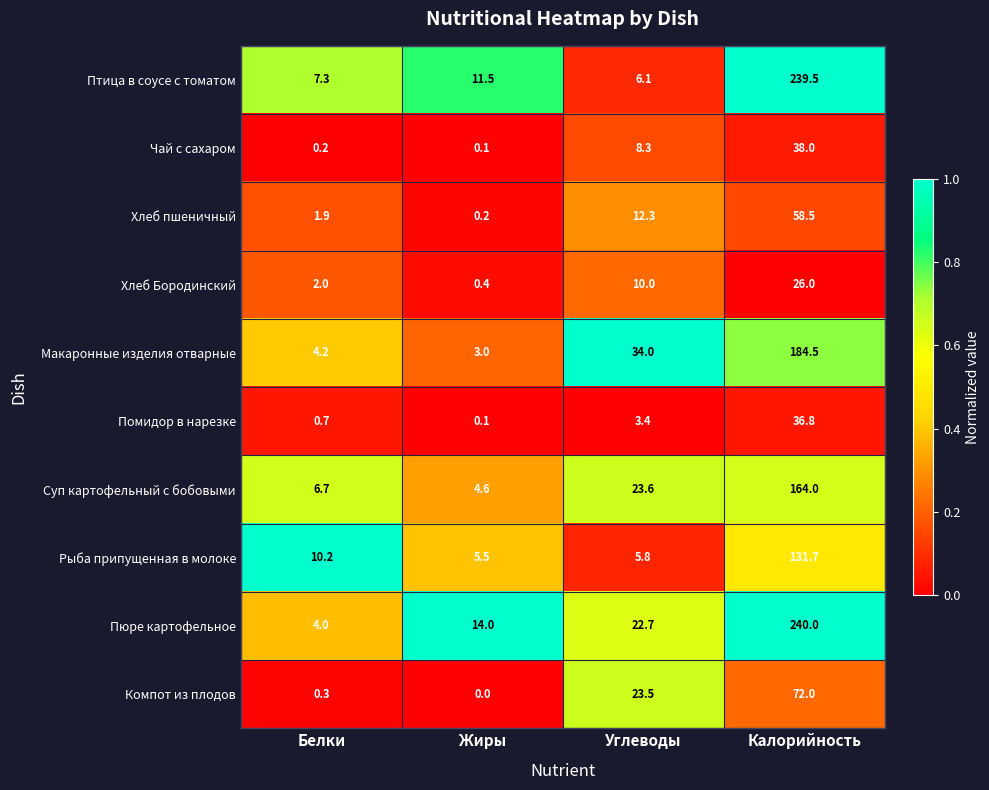

Rank the series by their maximum value, from highest to lowest.

Пюре картофельное, Птица в соусе с томатом, Макаронные изделия отварные, Суп картофельный с бобовыми, Рыба припущенная в молоке, Компот из плодов, Хлеб пшеничный, Чай с сахаром, Помидор в нарезке, Хлеб Бородинский